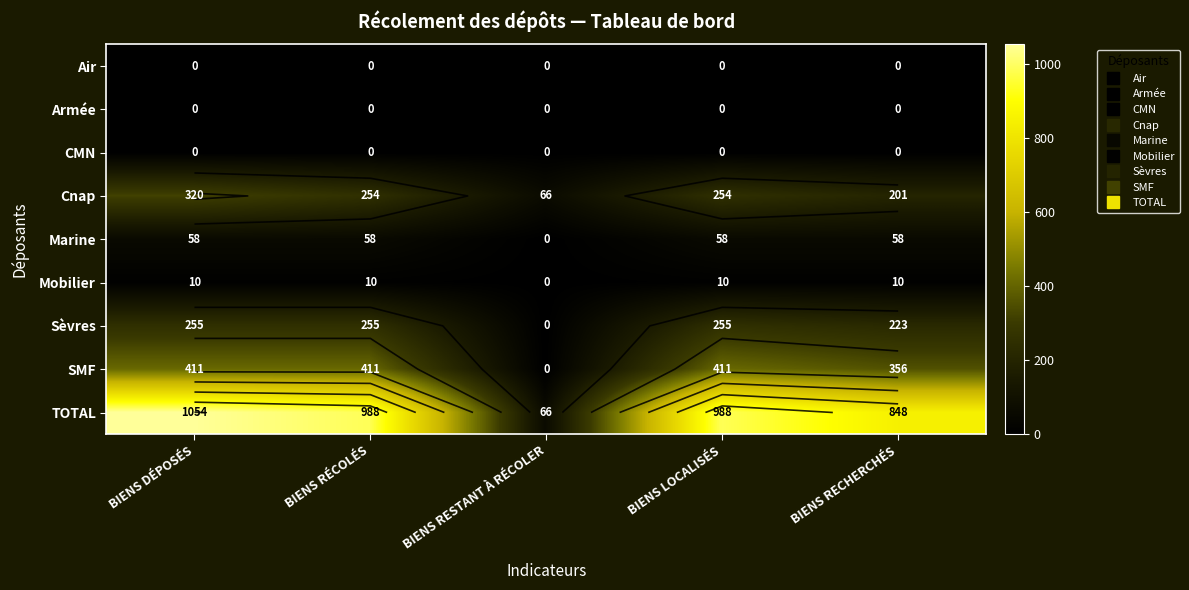

What is the difference between the highest and lowest values at BIENS RÉCOLÉS?

988